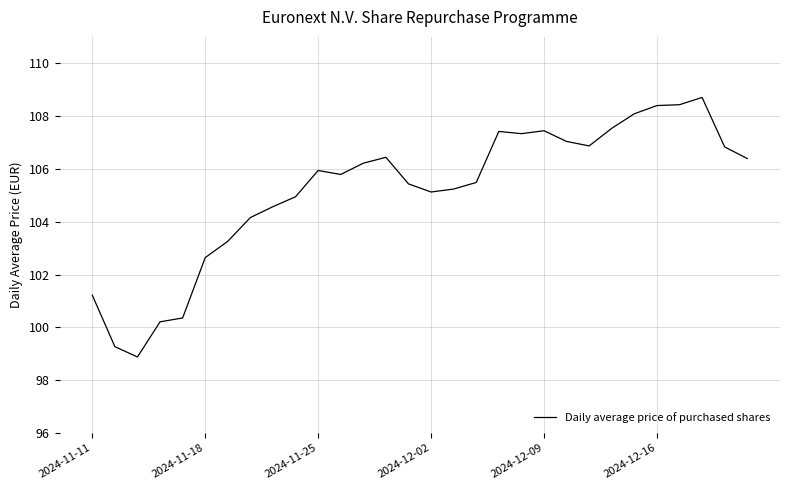

Count the number of data series in this chart.

1